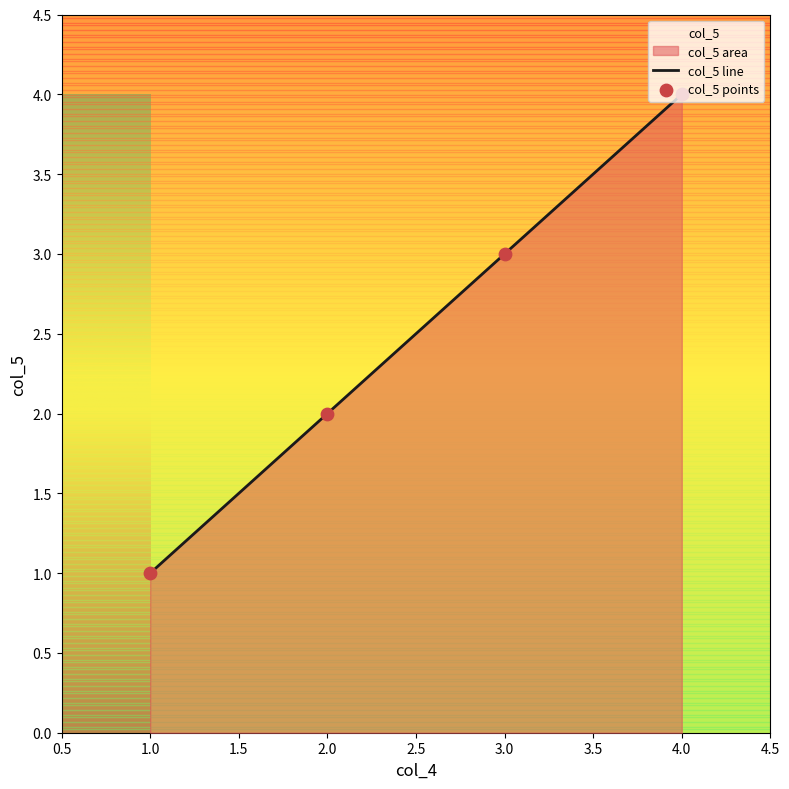

The value of col_5 line at 3.0 is 3. True or false?

True